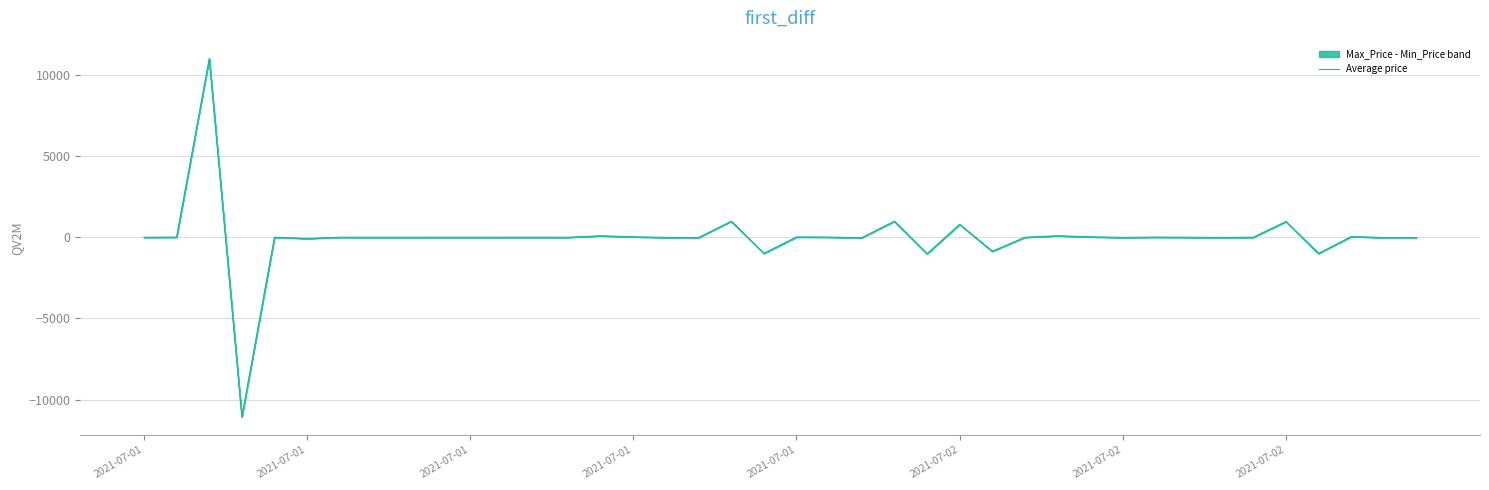

Read the value at 2021-07-02.

-1.3